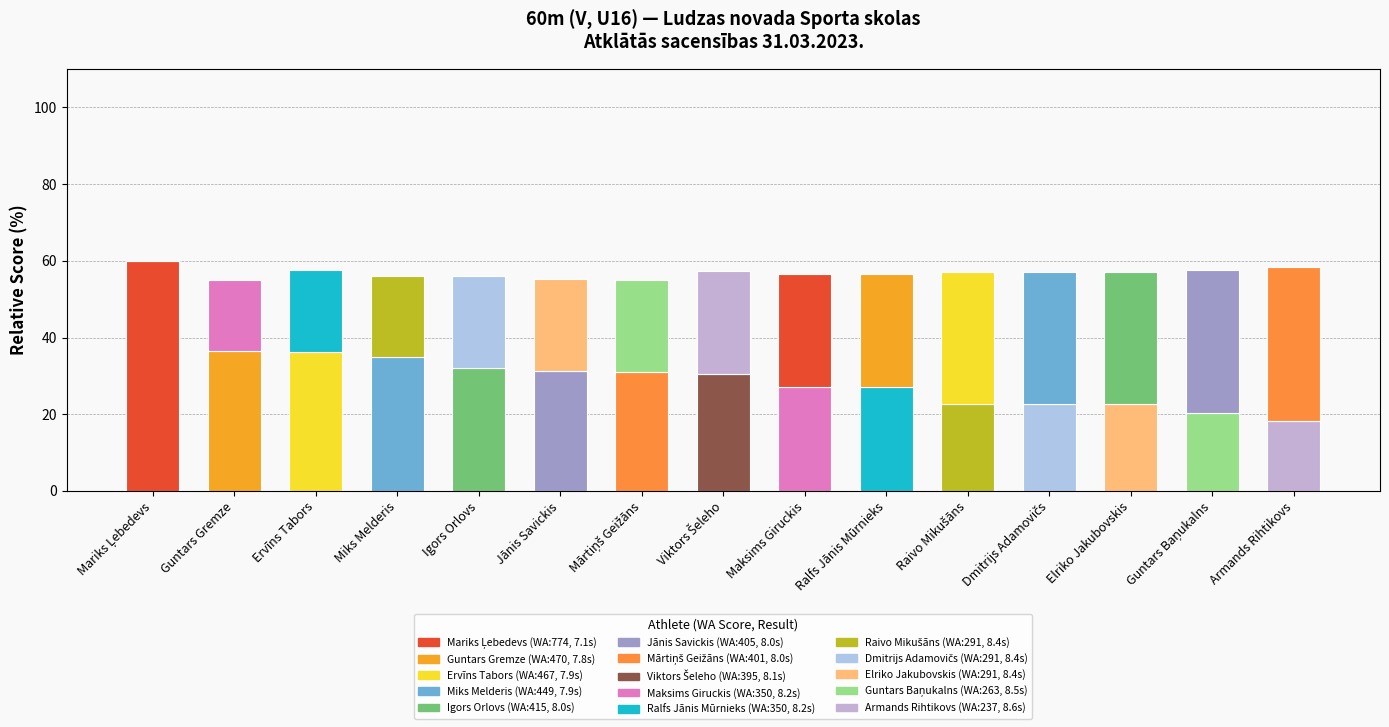

Is it true that Result (normalized, inverted) equals 21.3 at Ervīns Tabors?

True